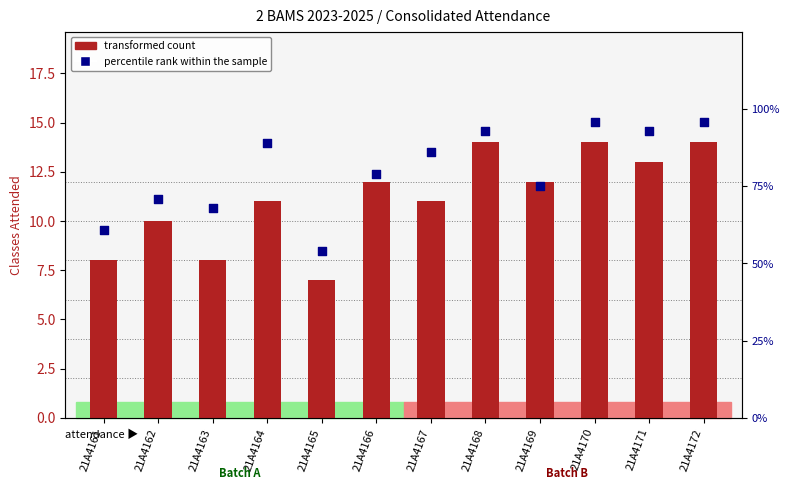

At which category is the sum across all series the highest?

21A4170